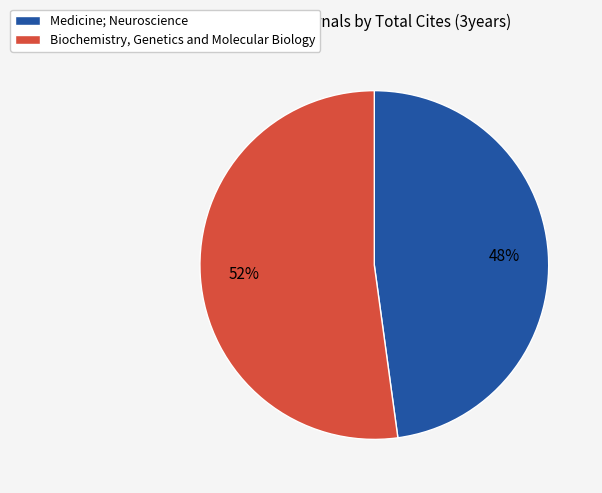

True or false: Biochemistry, Genetics and Molecular Biology accounts for 60% of the total.

False